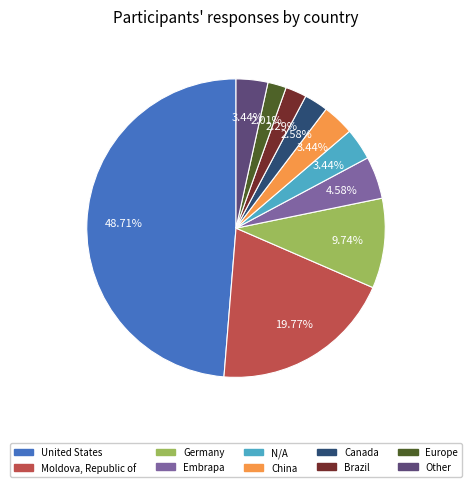

Does any single category account for the majority?

No